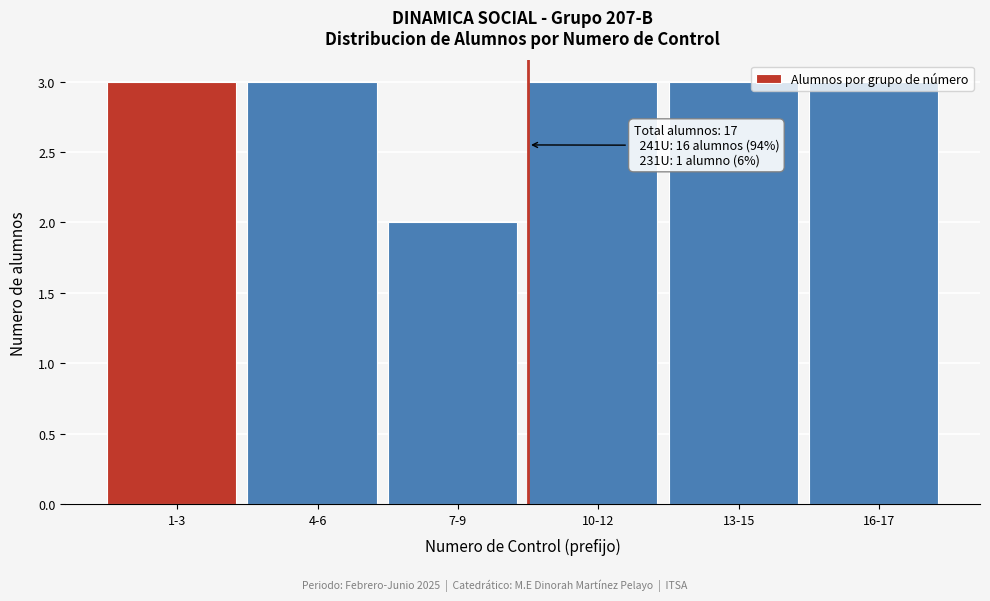

True or false: the data shows 2 at 7-9.

True